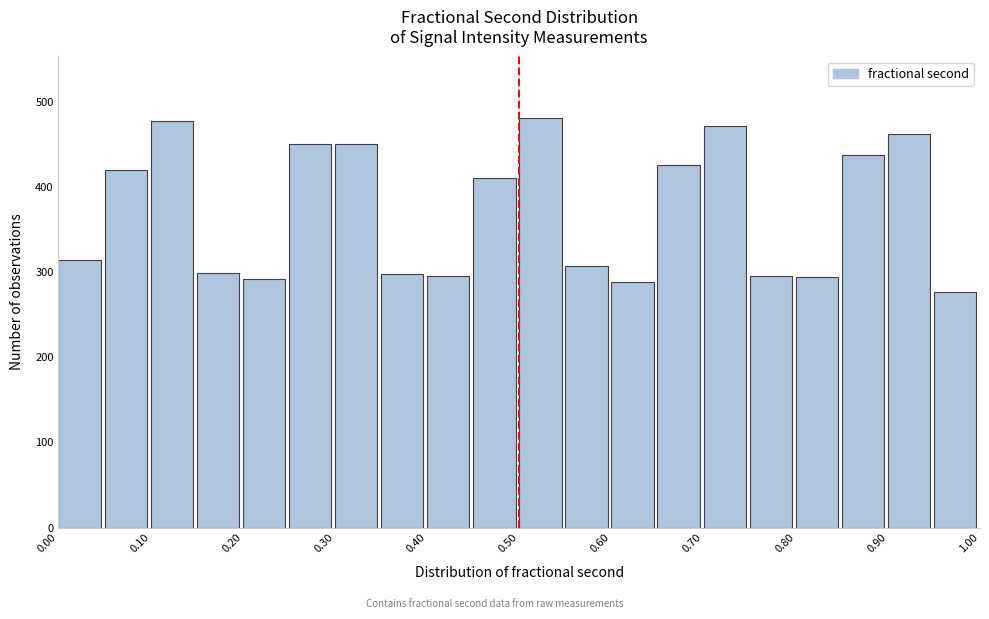

How tall is the bar that spans 0.50 to 0.55 on the x-axis? The values are not printed on the chart, so give them approximately, as read against the axis.

480